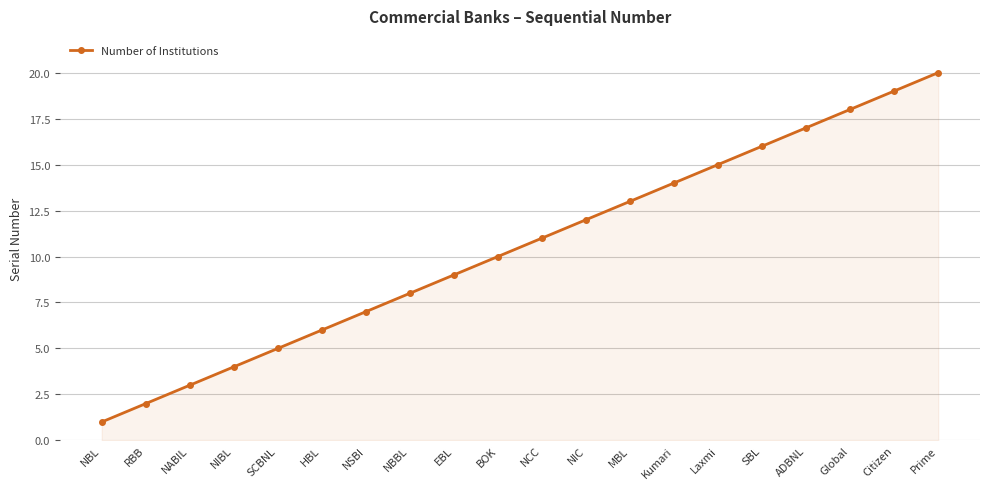

What is the difference between the values at HBL and Prime?

14